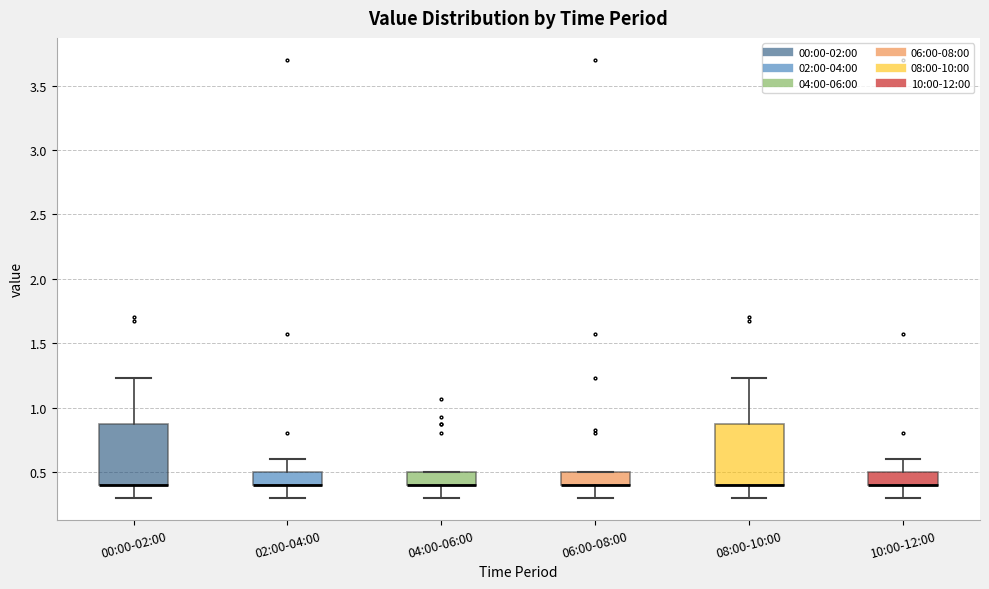

Reading left to right, transcribe this box plot: for each box, give where its median line is, the range the box spans, and where its two whiskers end, as read against the y-axis. The values are not printed on the chart, so give them approximately, as read against the axis.

00:00-02:00: median 0.40 (drawn on the box's lower edge), box 0.40 to 0.85, whiskers 0.30 to 1.25
02:00-04:00: median 0.40 (drawn on the box's lower edge), box 0.40 to 0.50, whiskers 0.30 to 0.60
04:00-06:00: median 0.40 (drawn on the box's lower edge), box 0.40 to 0.50, whiskers 0.30 to 0.50
06:00-08:00: median 0.40 (drawn on the box's lower edge), box 0.40 to 0.50, whiskers 0.30 to 0.50
08:00-10:00: median 0.40 (drawn on the box's lower edge), box 0.40 to 0.85, whiskers 0.30 to 1.25
10:00-12:00: median 0.40 (drawn on the box's lower edge), box 0.40 to 0.50, whiskers 0.30 to 0.60